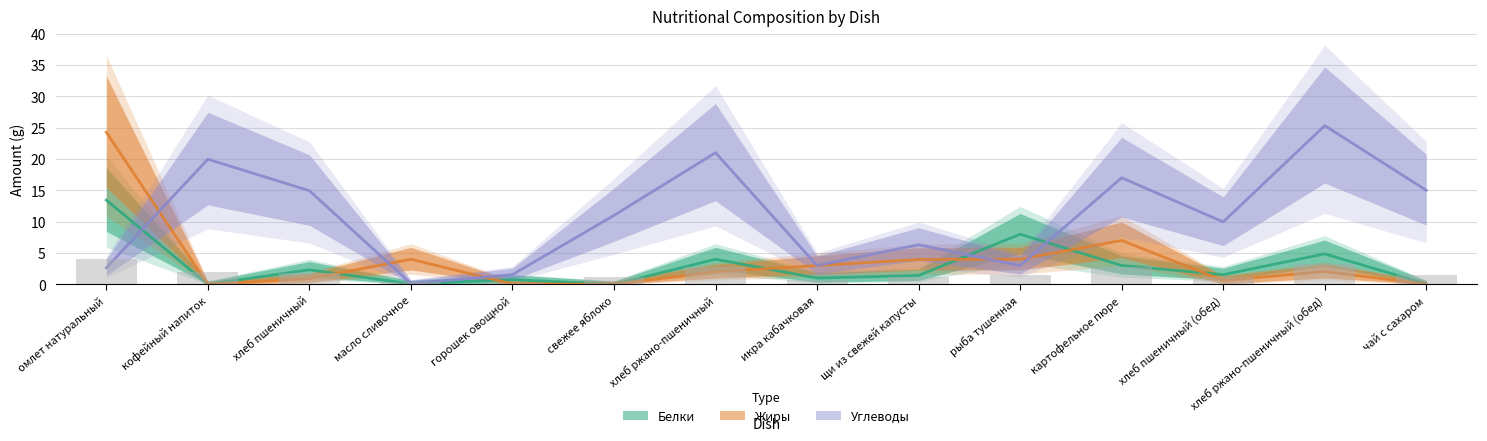

Does the chart contain any negative values?

No